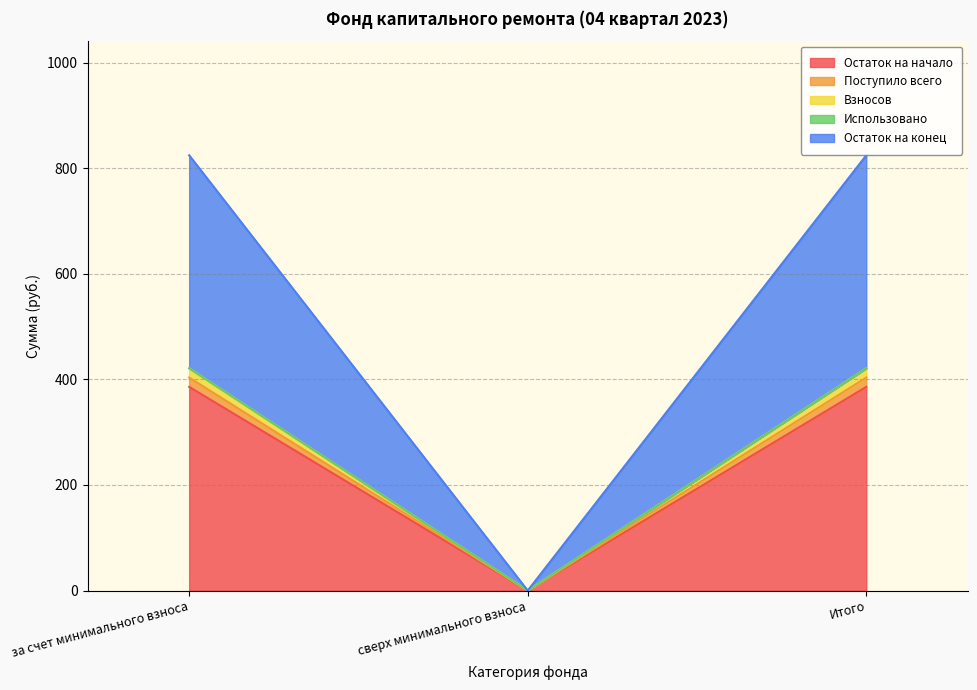

Count the number of categories in the chart.

3